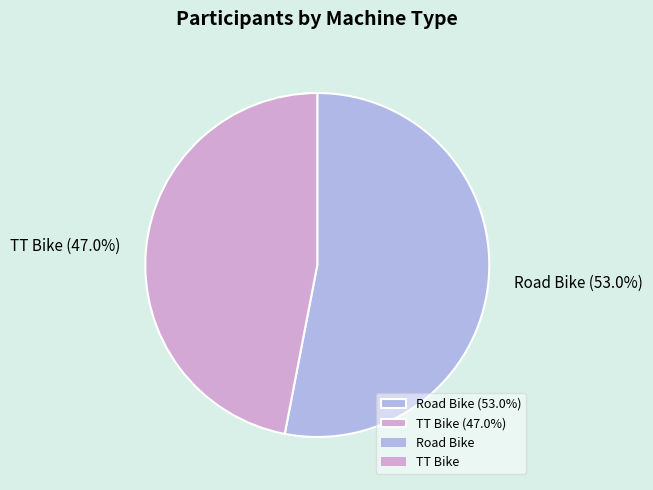

True or false: TT Bike accounts for 37% of the total.

False